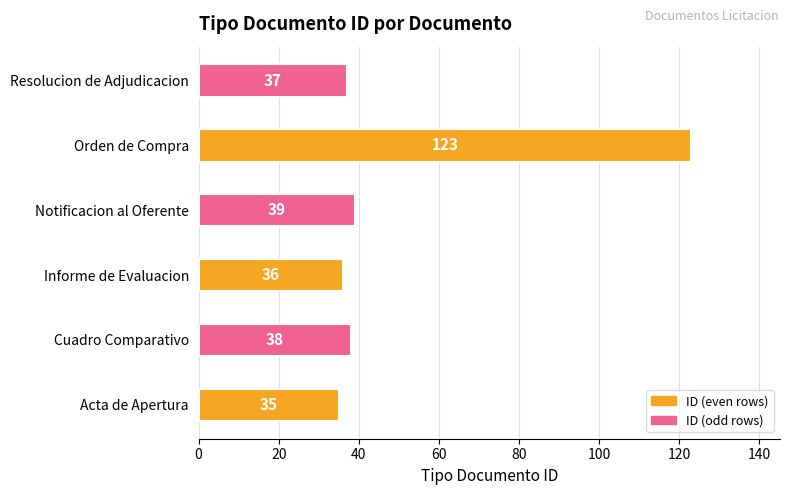

Which label corresponds to the largest value in the chart?

Orden de Compra